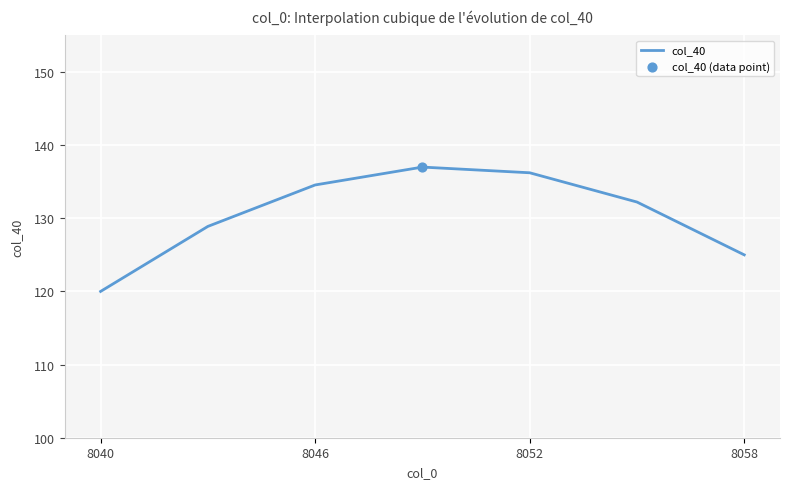

What is the minimum value shown in the chart?

120.0